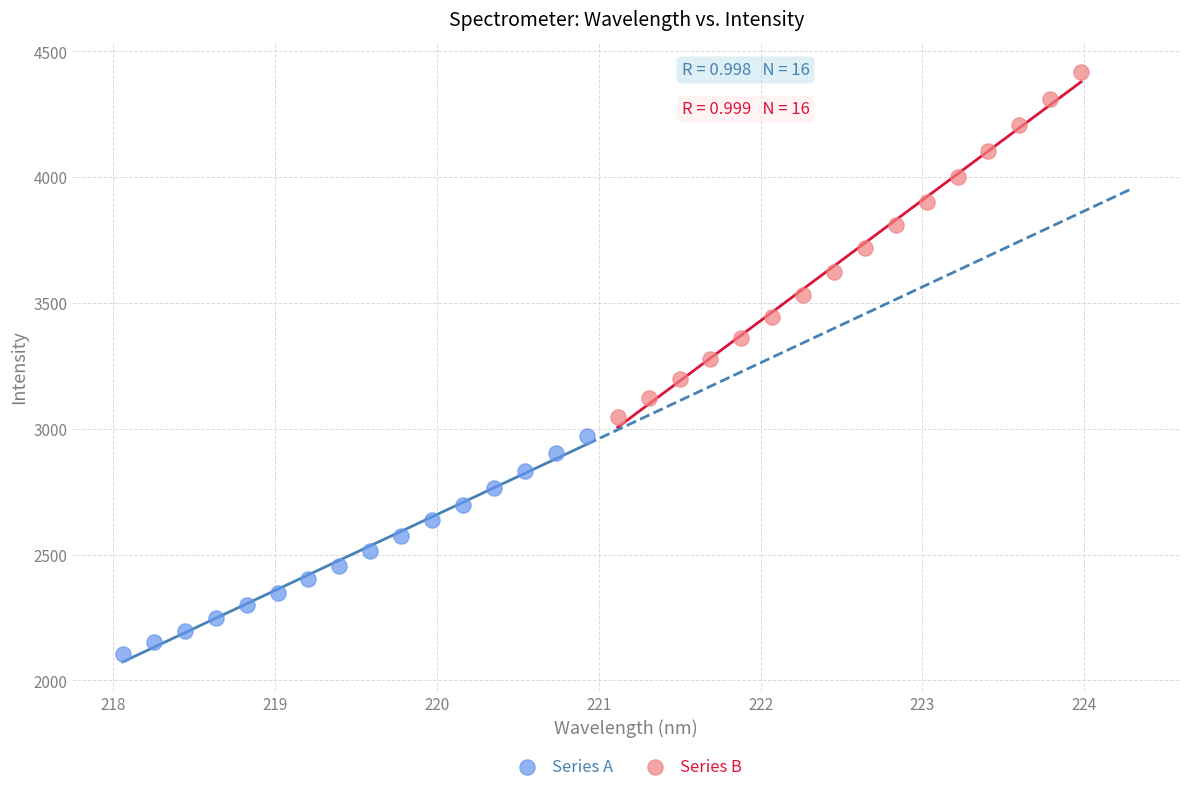

What are all the series names shown in the legend?

Series A, Series B